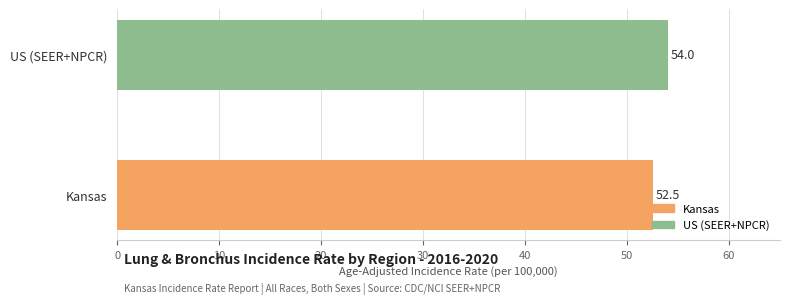

List the labels in order of value, largest first.

US (SEER+NPCR), Kansas